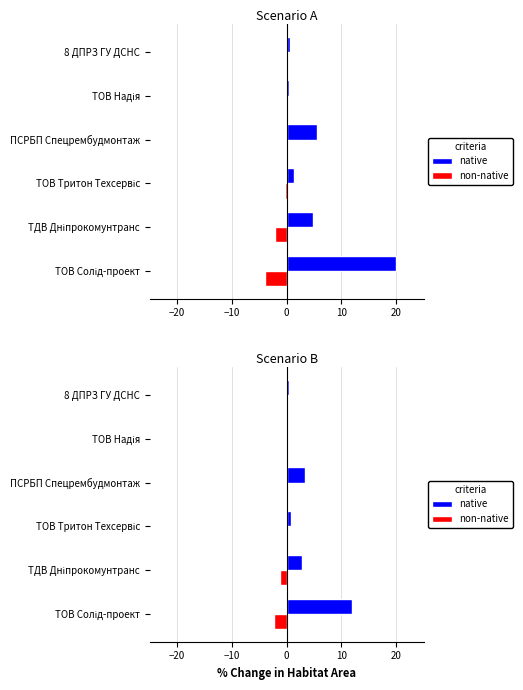

Rank the series by their maximum value, from lowest to highest.

non-native, native